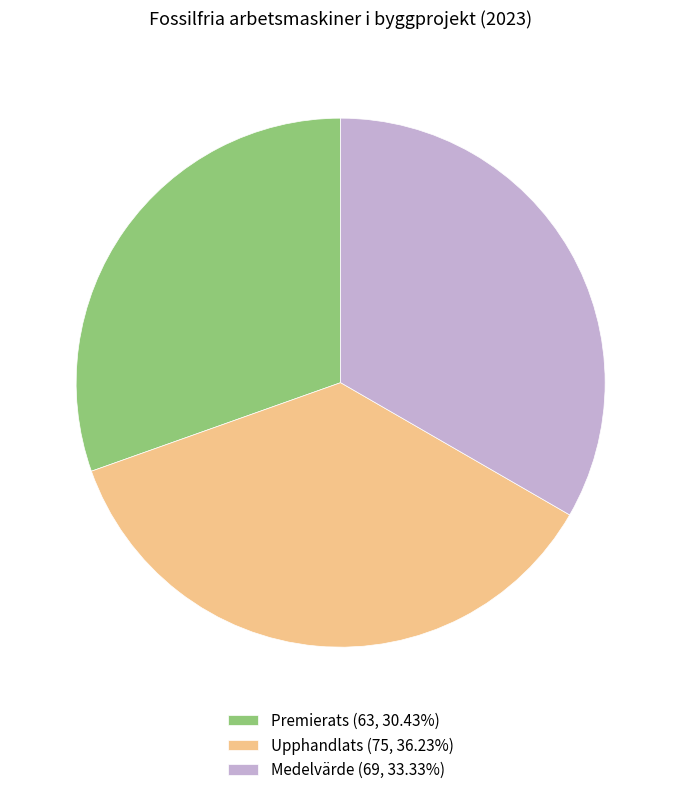

Does any single category account for the majority?

No